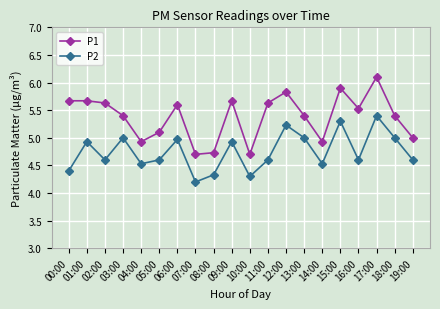

What are all the series names shown in the legend?

P1, P2